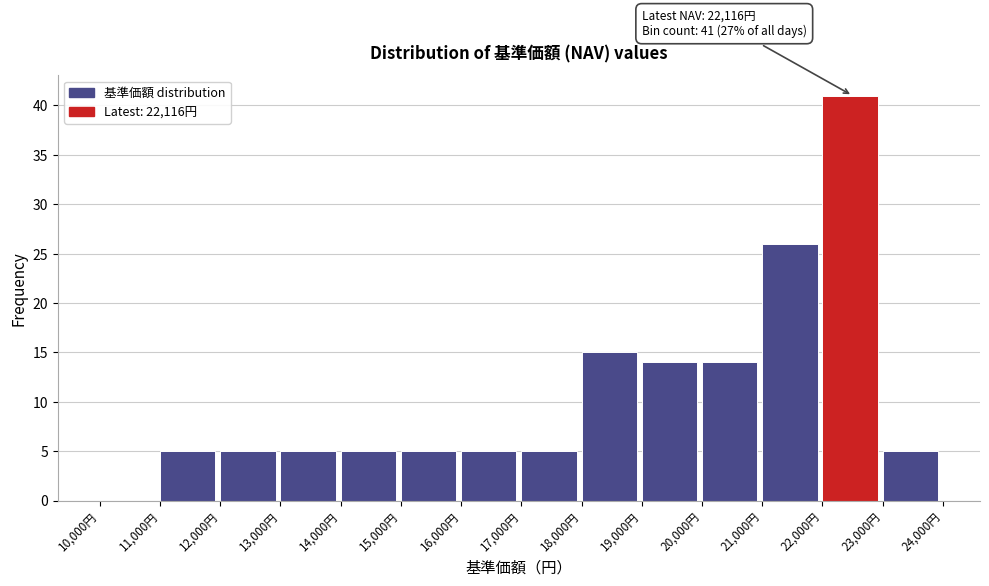

Over which range of the x-axis is the bar tallest?

22000 to 23000